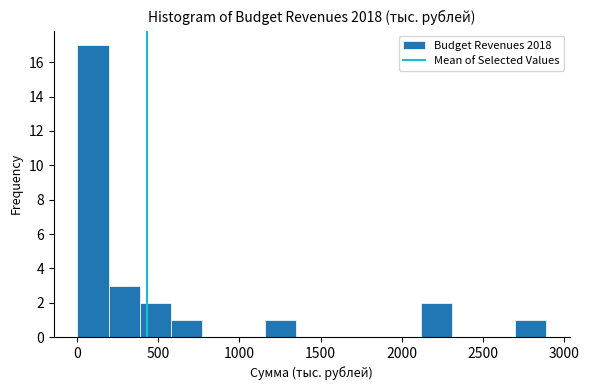

Around what value on the x-axis is the tallest bar? Give the approximate position of its centre, as read against the axis.

100